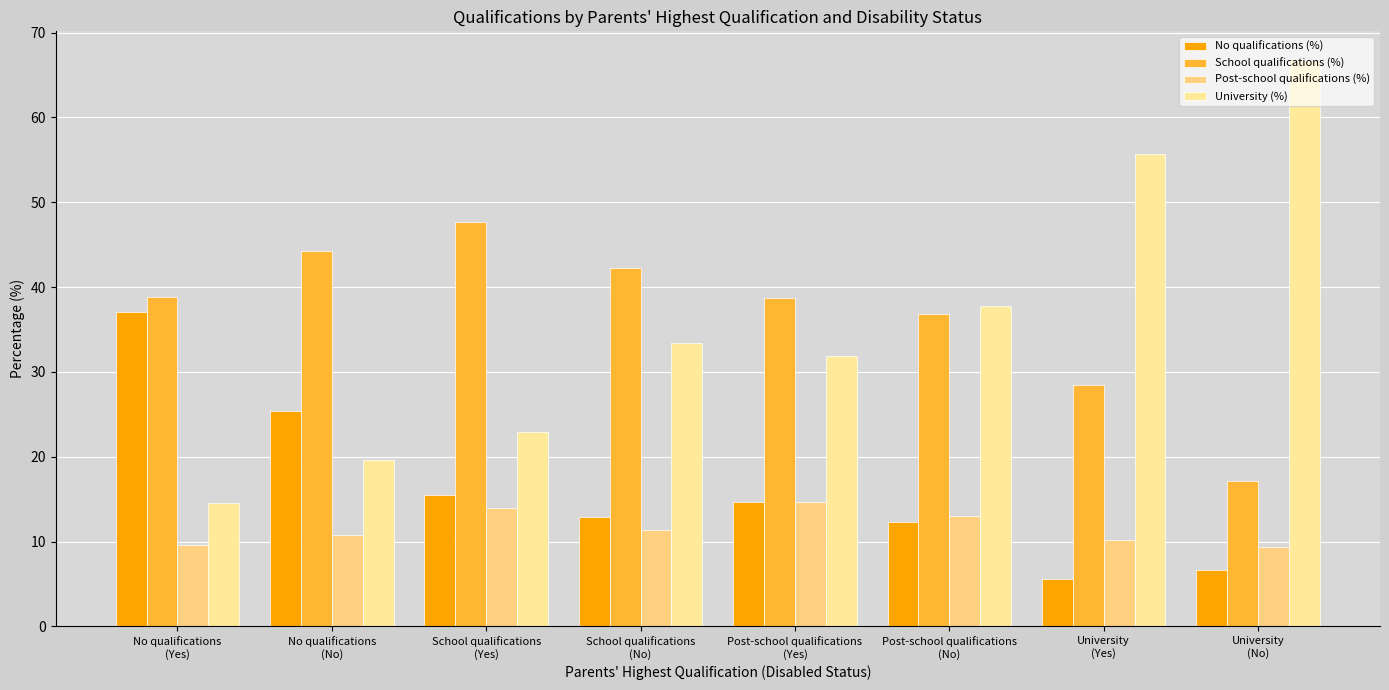

Read the University (%) value at No qualifications
(No).

19.6